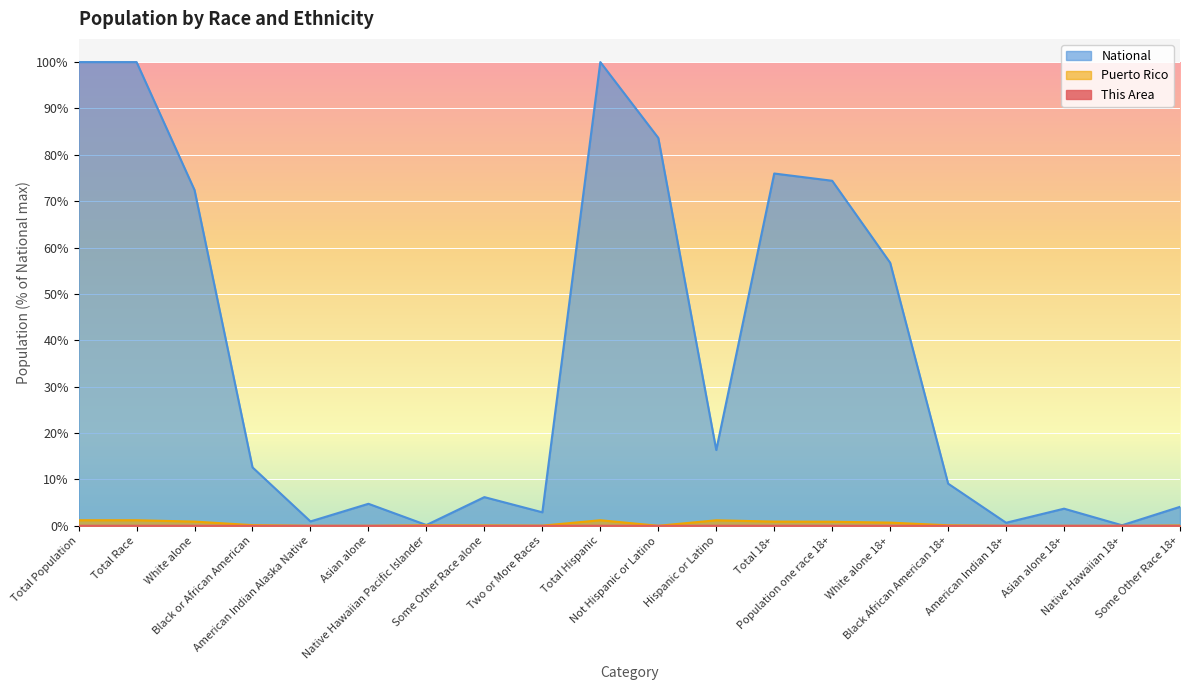

What is the label of the 2nd point from the left?

Total Race